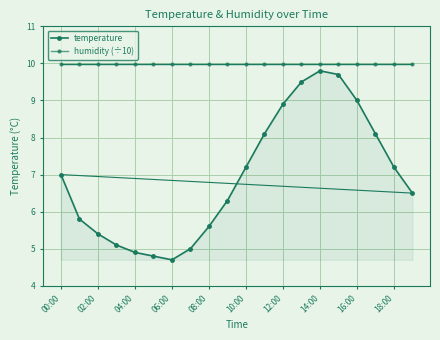

What is the smallest value displayed?

4.7